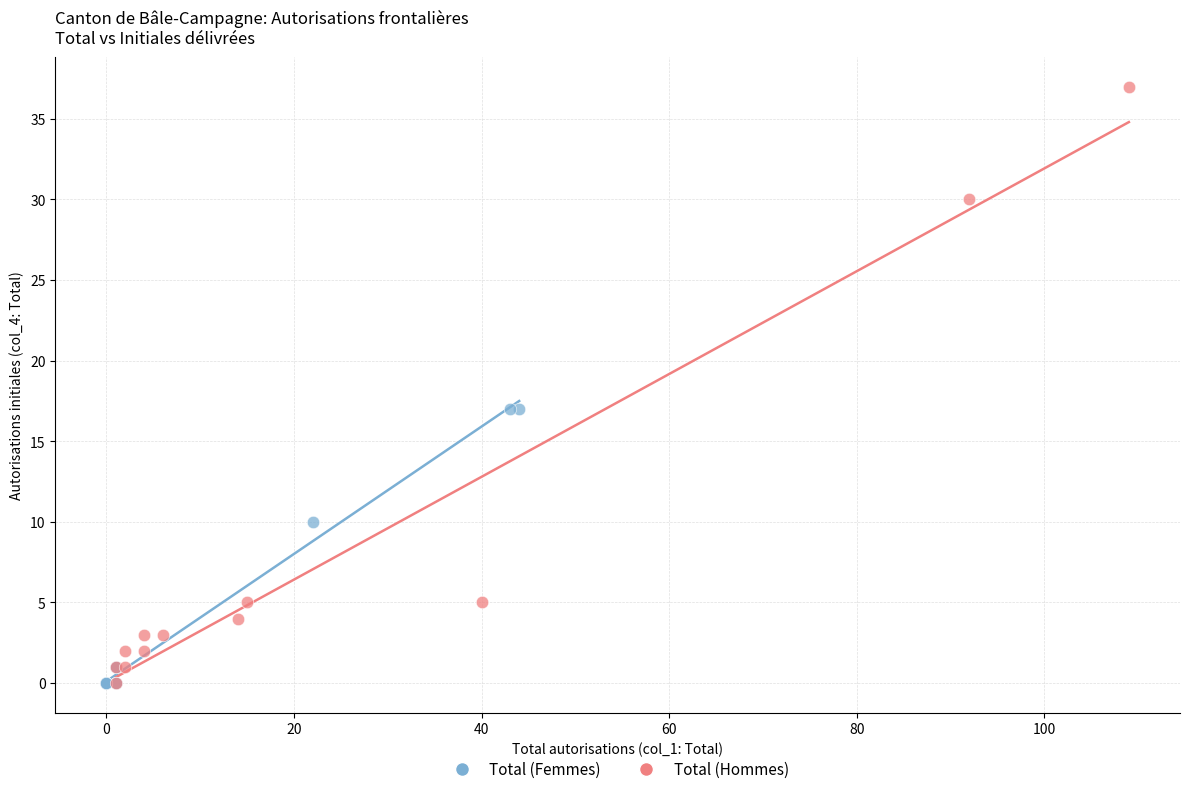

Which series reaches the maximum Y coordinate?

Total (Hommes)